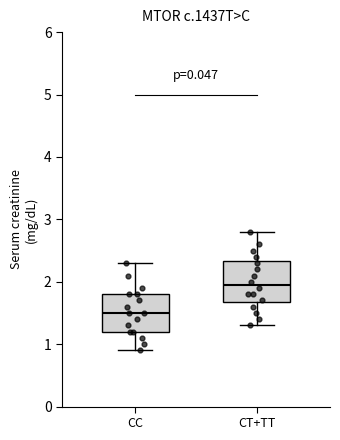

Which box's median line is the highest?

CT+TT